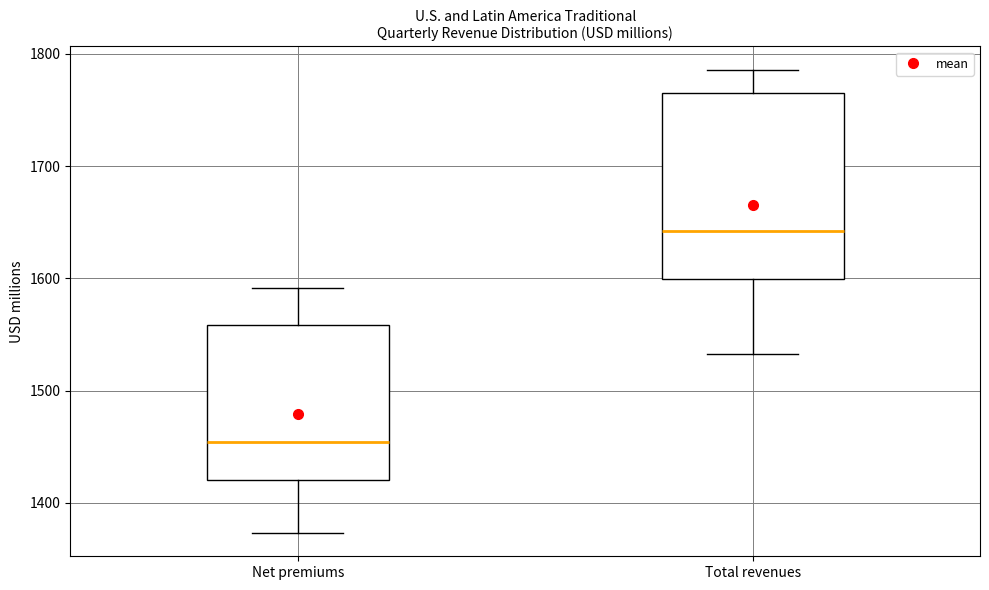

Which box has the lowest median line?

Net premiums